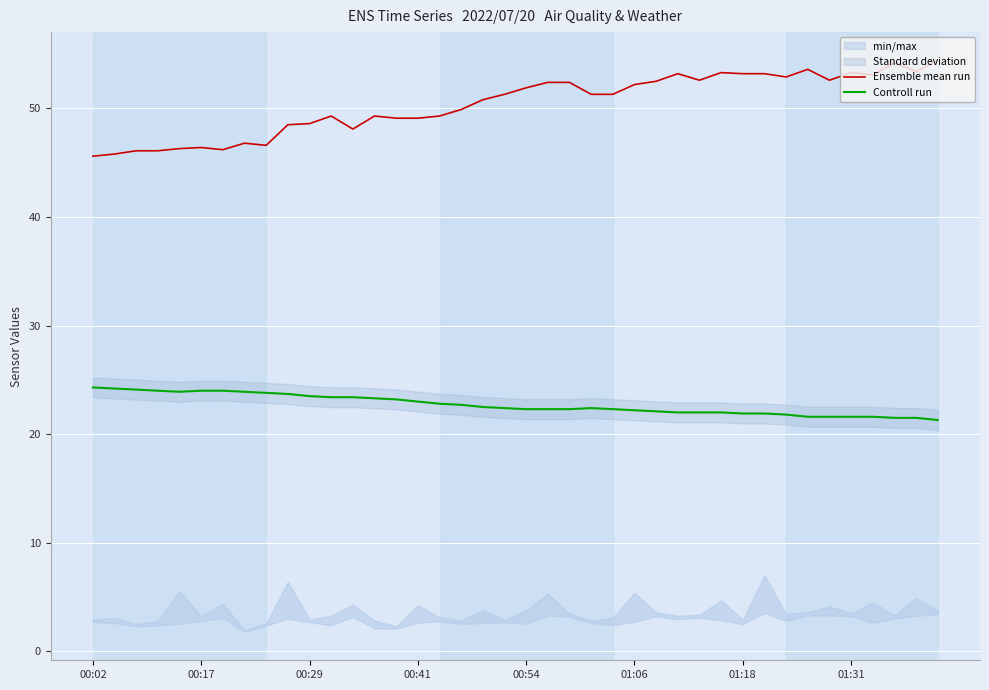

What is the minimum value for Ensemble mean run?

45.6